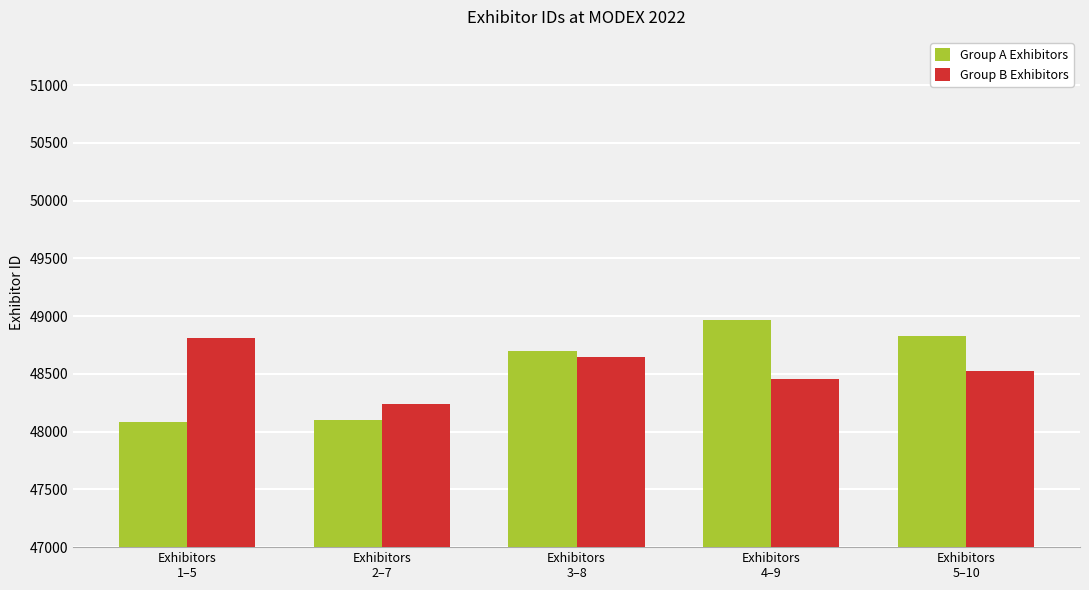

How many data points does each series have?

5